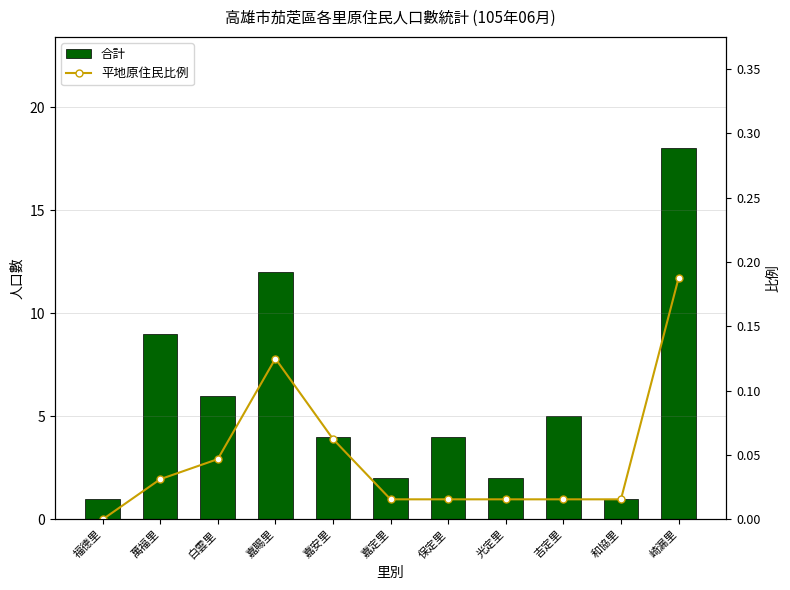

Count the number of data series in this chart.

2